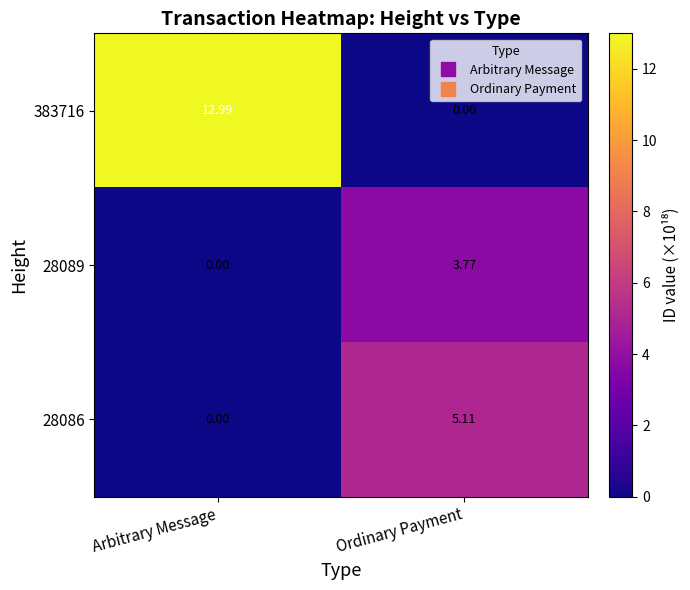

List the series in order of their peak value, highest first.

383716, 28086, 28089